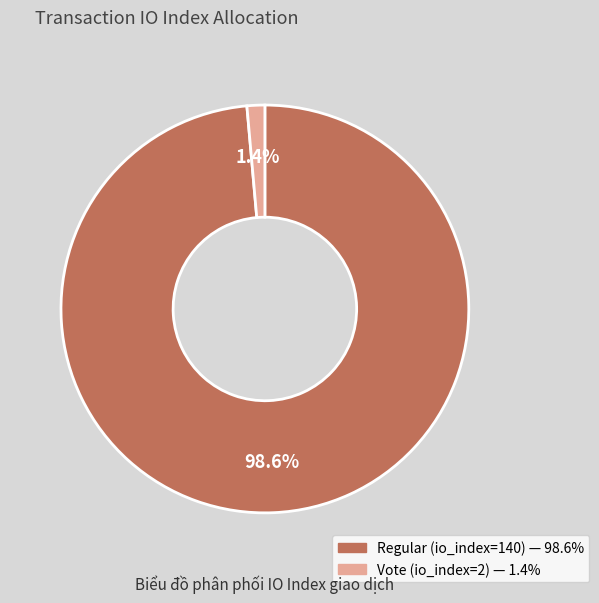

Which slice is the smallest?

Vote (io_index=2)